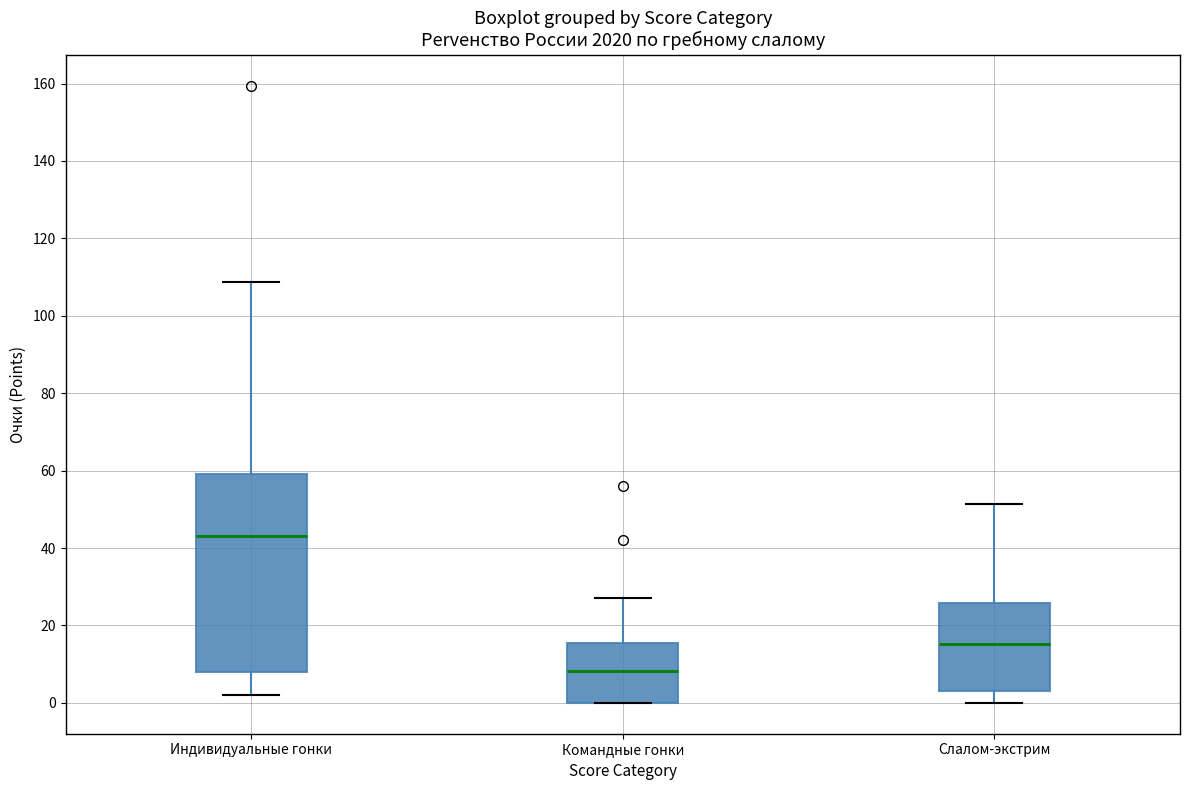

Where is the lower edge of the box for Индивидуальные гонки on the y-axis? The values are not printed on the chart, so give them approximately, as read against the axis.

8